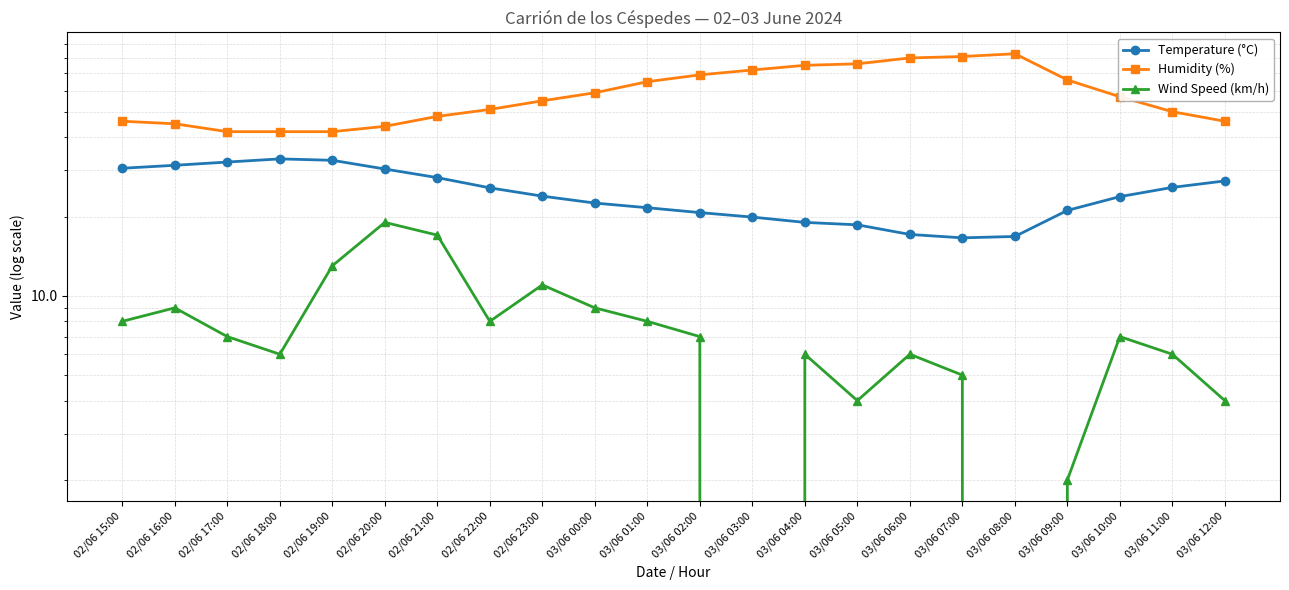

Rank the series at 03/06 00:00 from highest to lowest value.

Humidity (%), Temperature (°C), Wind Speed (km/h)